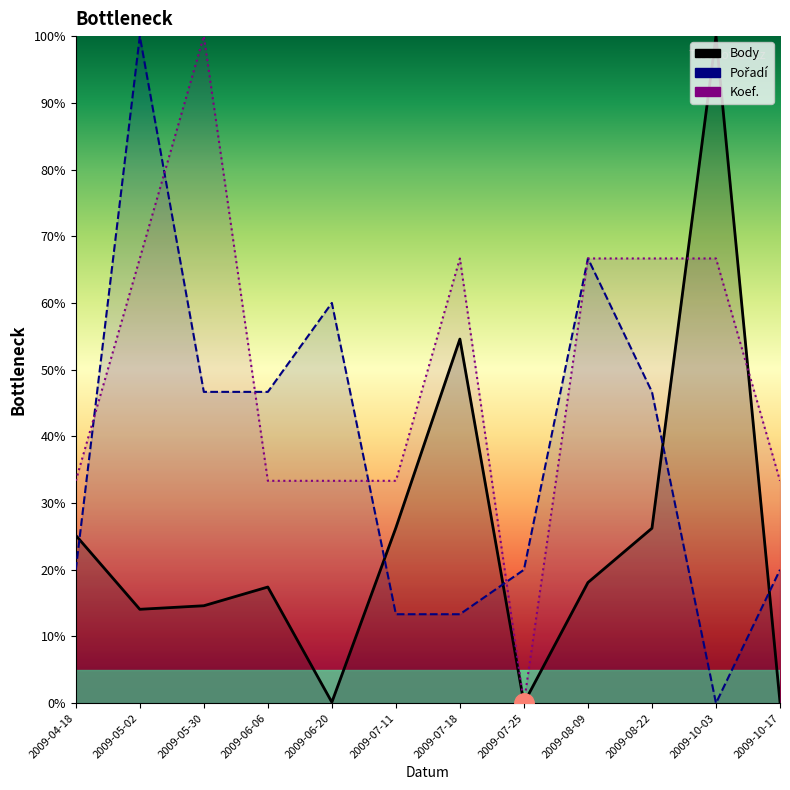

List the series in order of their overall mean, highest first.

Koef., Pořadí, Body